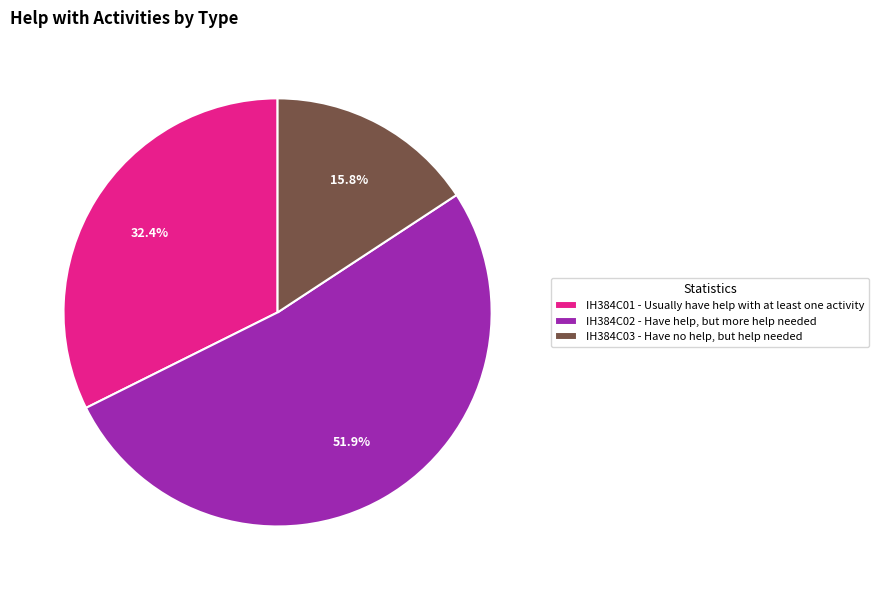

Rank the categories by value from highest to lowest.

IH384C02 - Have help, but more help needed, IH384C01 - Usually have help with at least one activity, IH384C03 - Have no help, but help needed